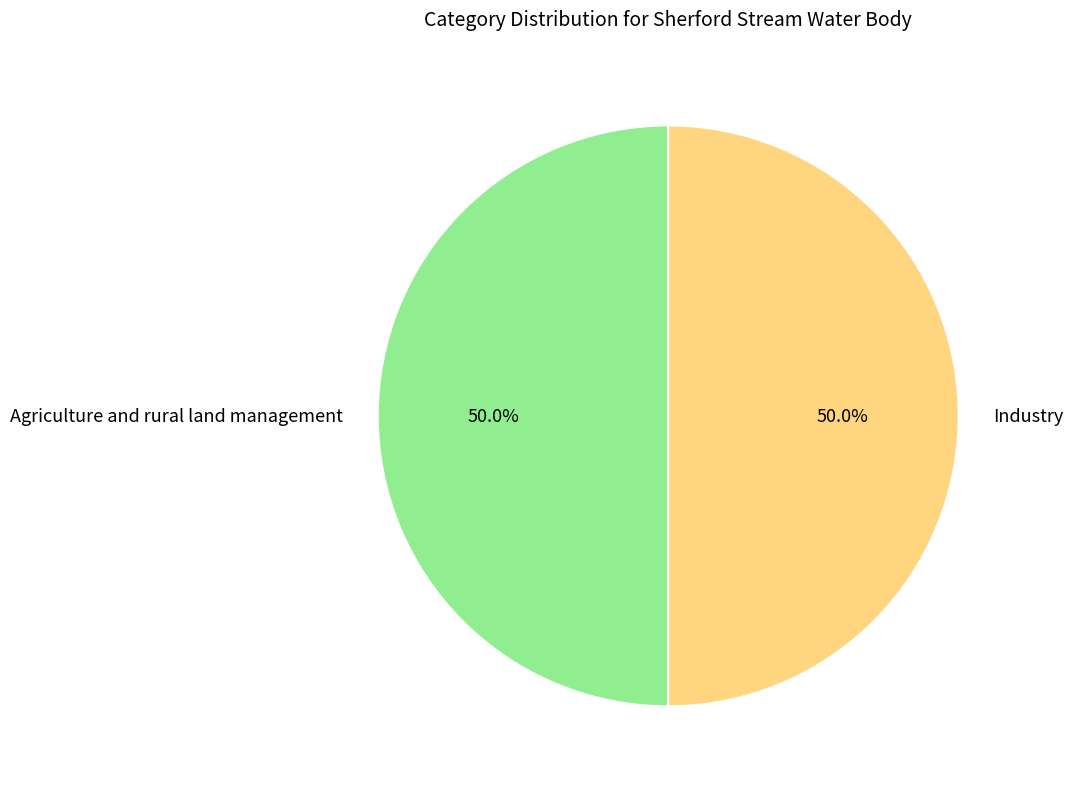

To the nearest percent, what portion does Agriculture and rural land management represent?

50%